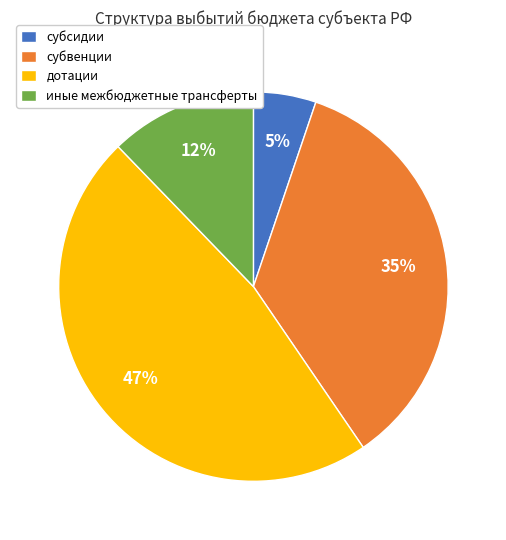

What percentage is the иные межбюджетные трансферты slice, to the nearest percent?

12%